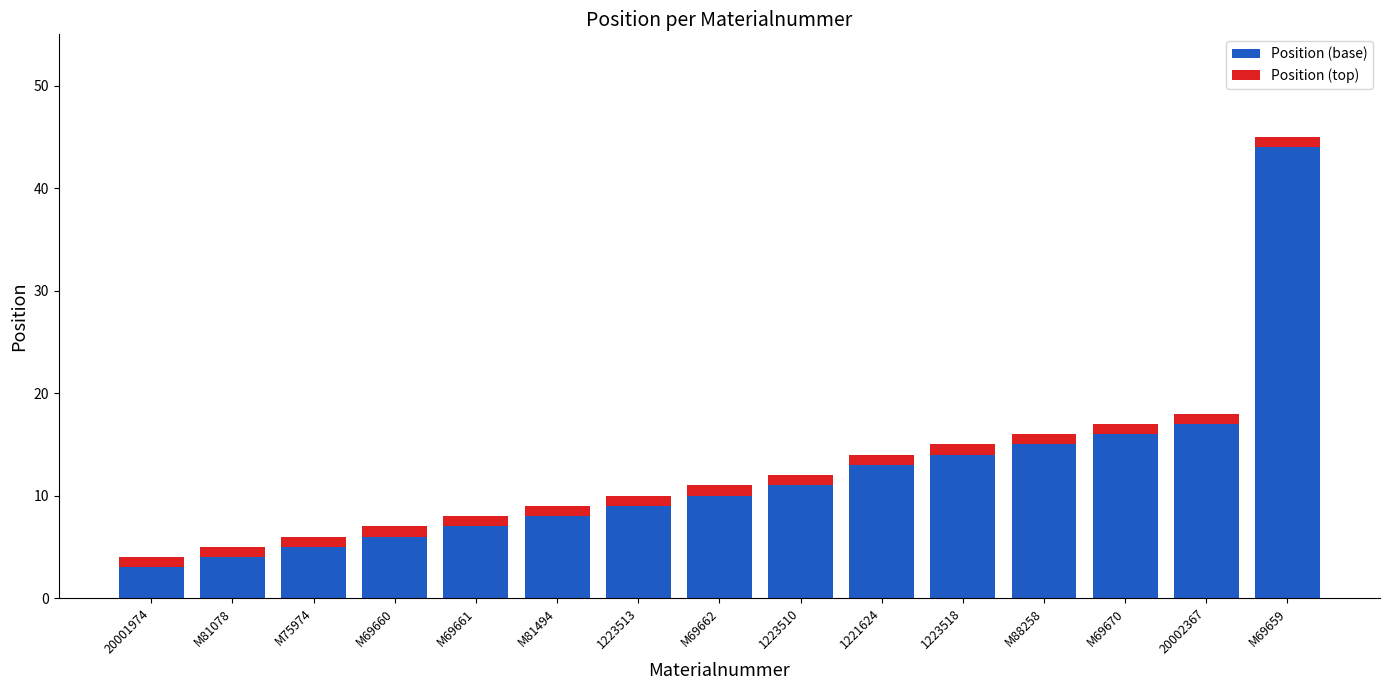

Where is Position (base) nearest to the value 23?

20002367